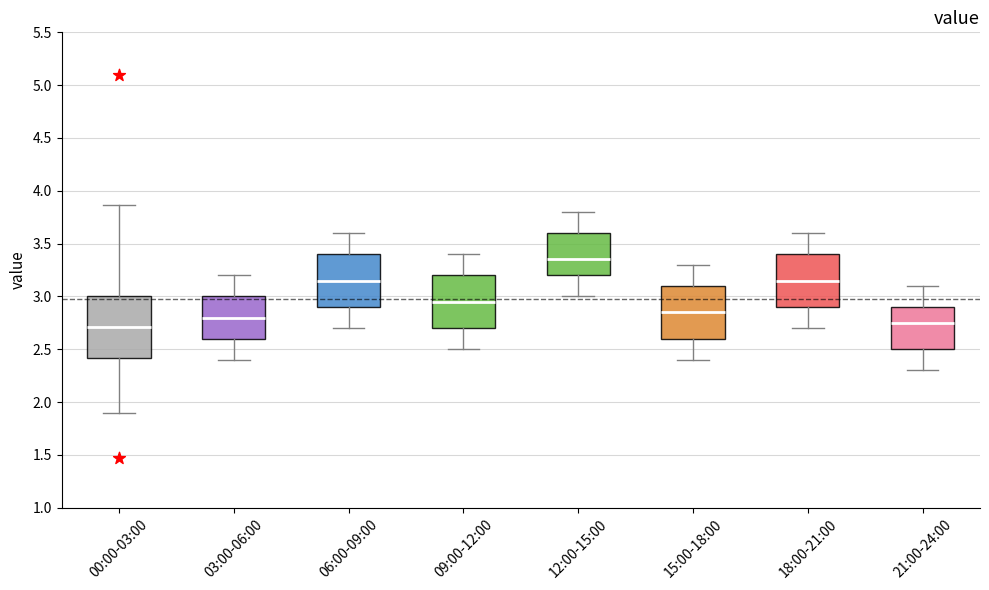

Reading left to right, transcribe this box plot: for each box, give where its median line is, the range the box spans, and where its two whiskers end, as read against the y-axis. The values are not printed on the chart, so give them approximately, as read against the axis.

00:00-03:00: median 2.70, box 2.40 to 3.00, whiskers 1.90 to 3.85
03:00-06:00: median 2.80, box 2.60 to 3.00, whiskers 2.40 to 3.20
06:00-09:00: median 3.15, box 2.90 to 3.40, whiskers 2.70 to 3.60
09:00-12:00: median 2.95, box 2.70 to 3.20, whiskers 2.50 to 3.40
12:00-15:00: median 3.35, box 3.20 to 3.60, whiskers 3.00 to 3.80
15:00-18:00: median 2.85, box 2.60 to 3.10, whiskers 2.40 to 3.30
18:00-21:00: median 3.15, box 2.90 to 3.40, whiskers 2.70 to 3.60
21:00-24:00: median 2.75, box 2.50 to 2.90, whiskers 2.30 to 3.10